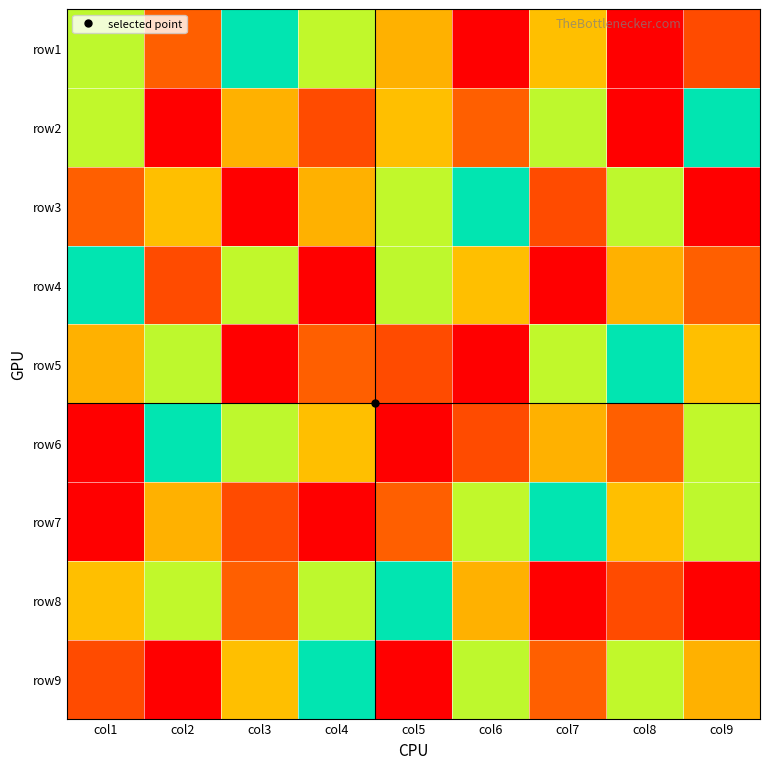

At how many categories does at least one series exceed 3?

9